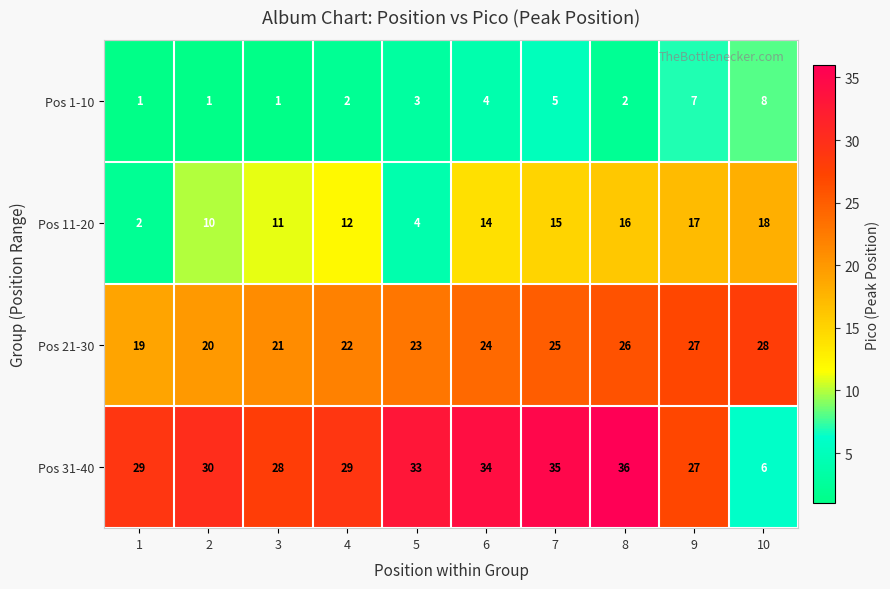

What is the sum of the Pos 31-40 values at 3 and 9?

55